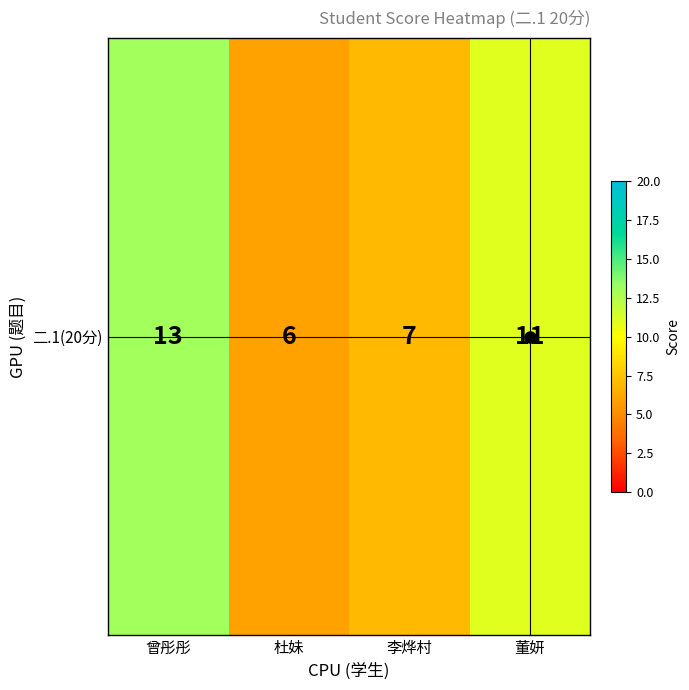

At which category does the chart reach its peak across all series?

曾彤彤